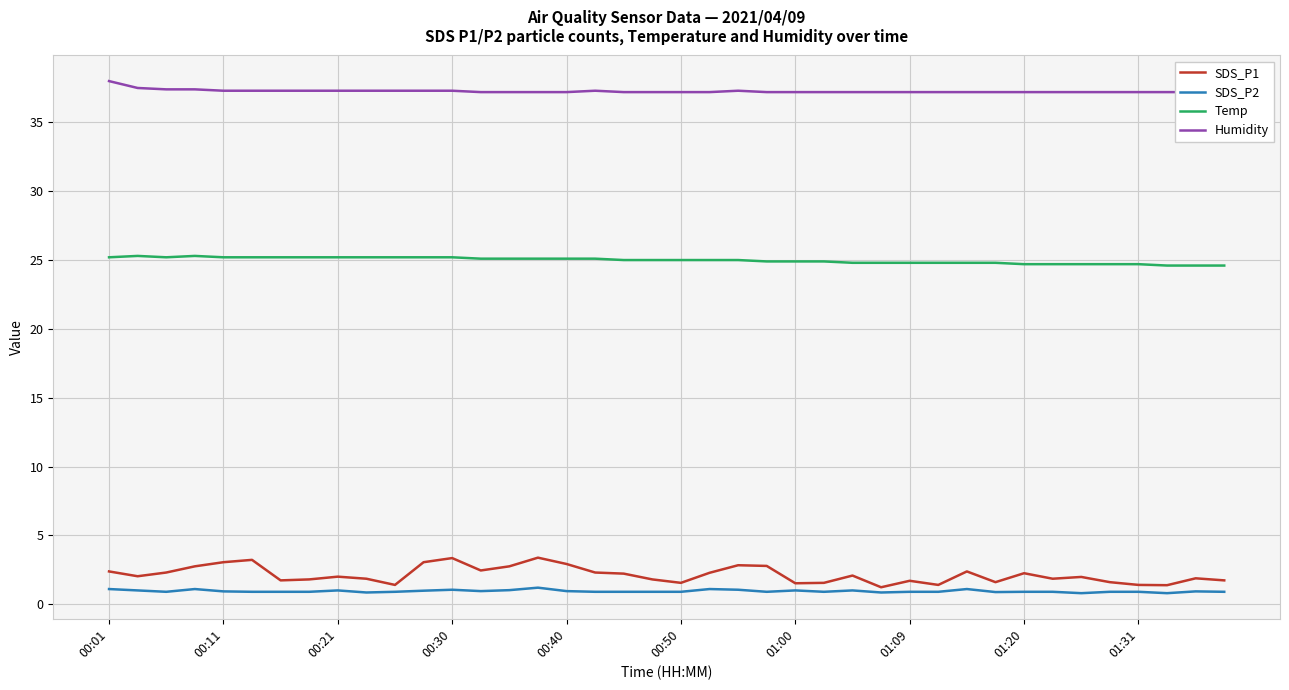

Where does the Temp series first go above 25?

00:01